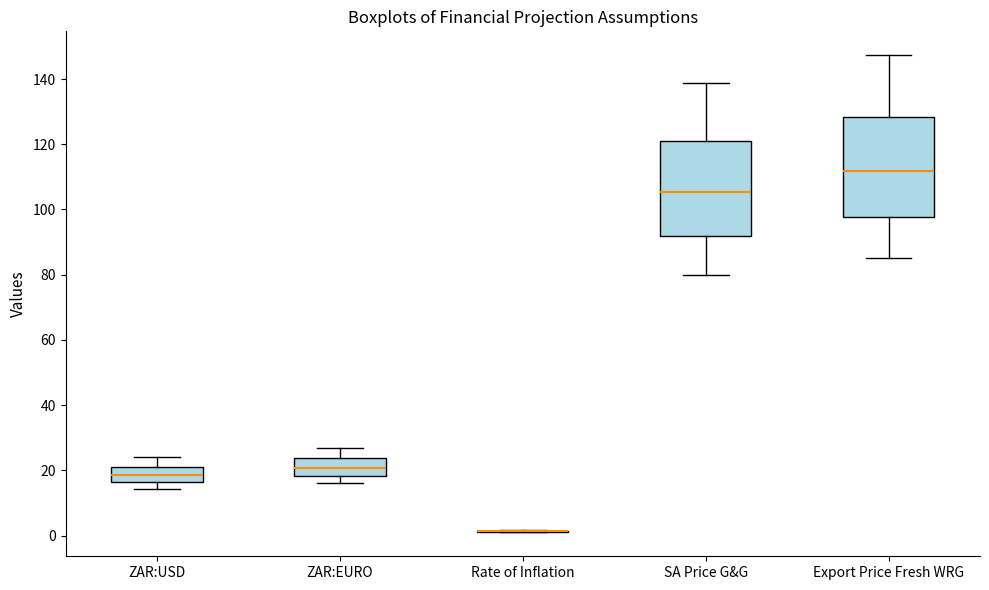

Where does the lower whisker of the box for ZAR:USD end on the y-axis? The values are not printed on the chart, so give them approximately, as read against the axis.

14